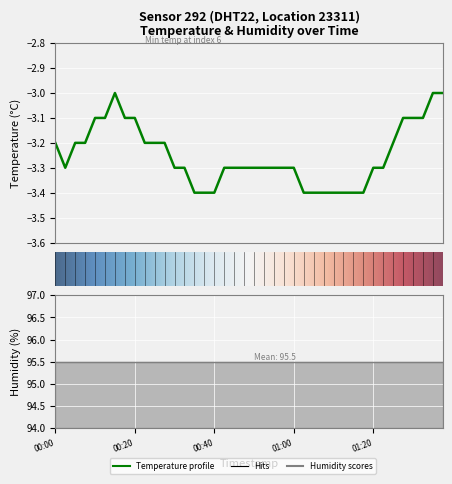

What is the sum of the values at 00:52 and 00:38?

-6.7